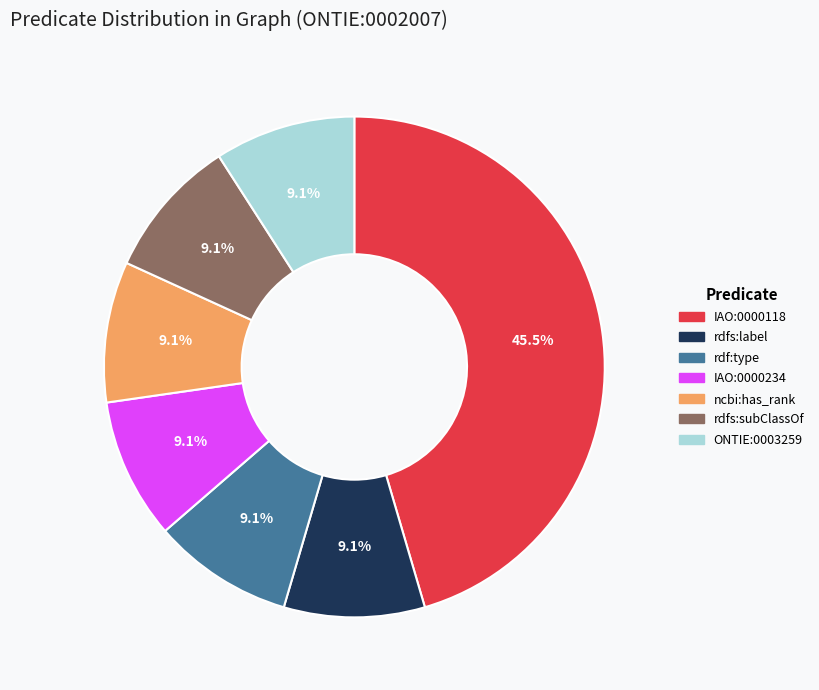

Combined, what portion of the pie is IAO:0000118 and rdf:type?

54.5%